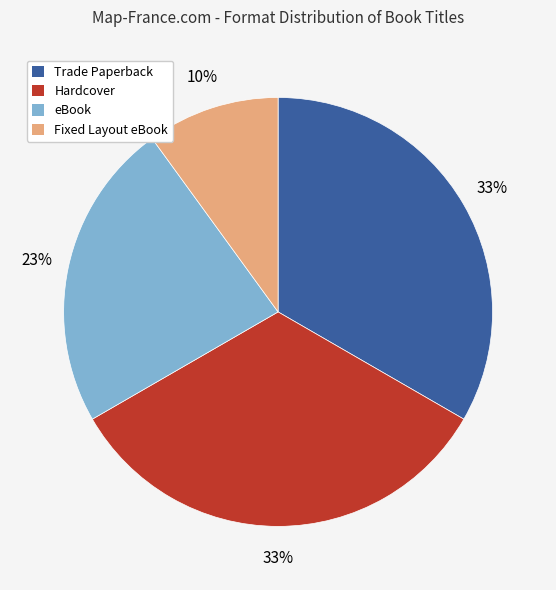

What is the smallest slice in the pie chart?

Fixed Layout eBook